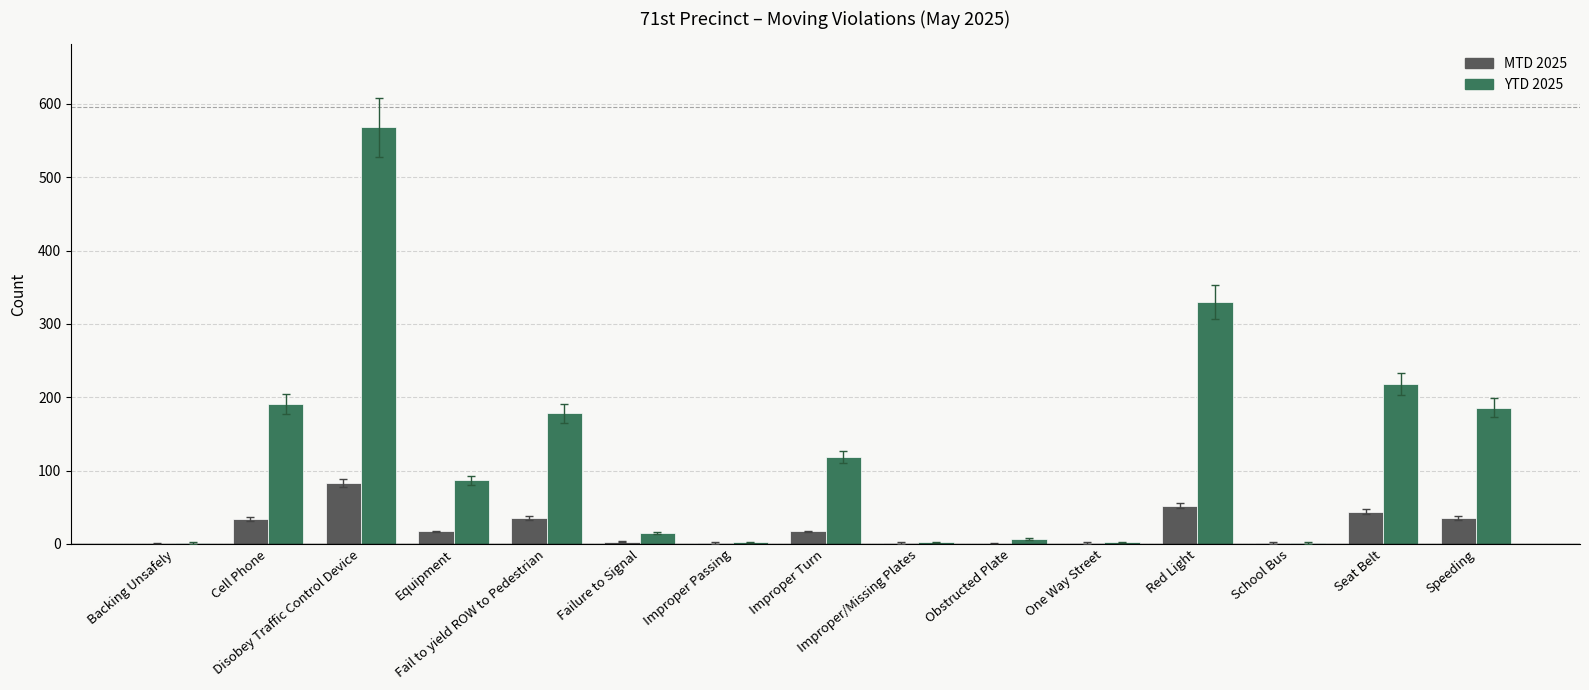

How many groups of bars are there?

15